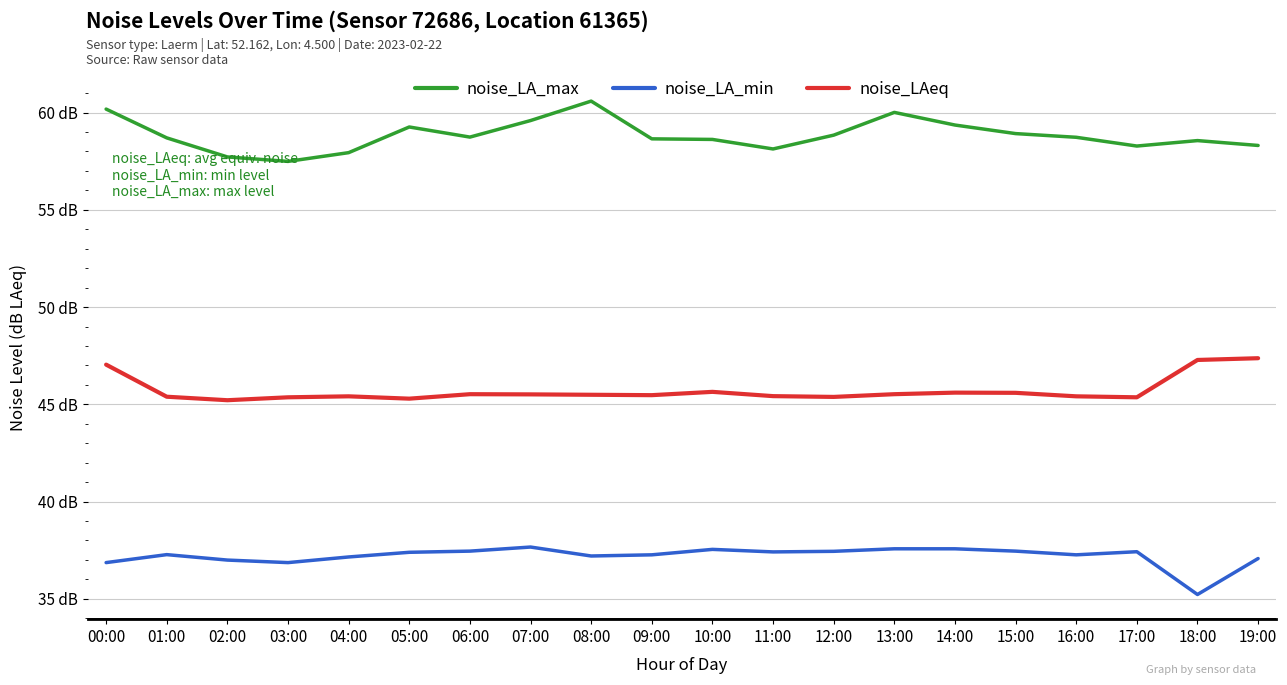

What is the lowest value of the noise_LA_min series?

35.2